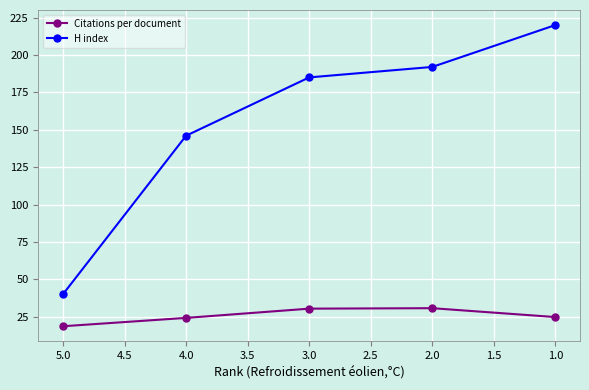

Reading right to left, what are all the values shown in this chart?

Citations per document: 24.8	30.7	30.4	24.2	18.6
H index: 220.0	192.0	185.0	146.0	40.0